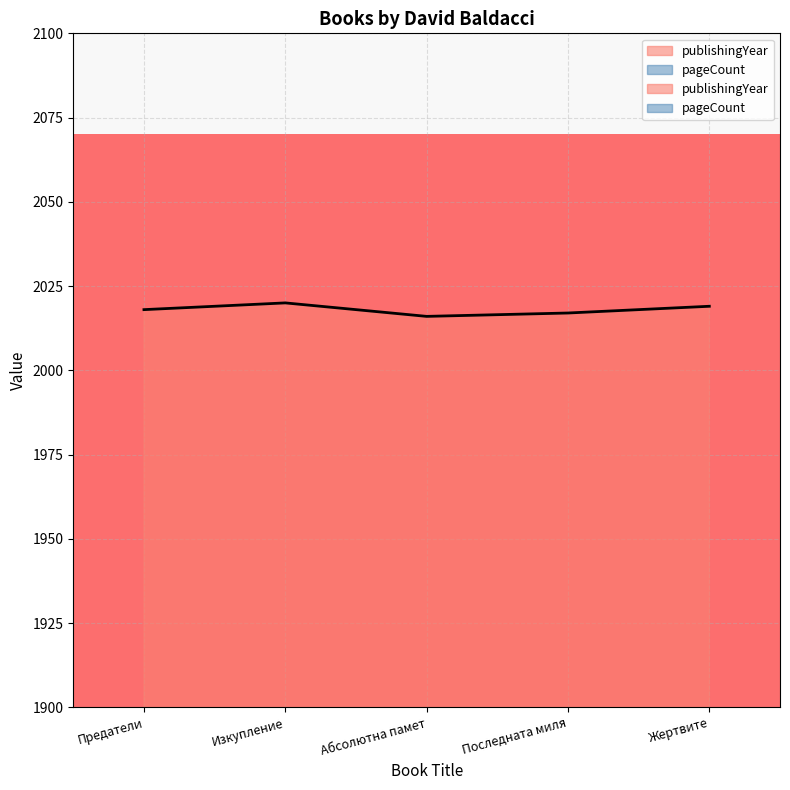

Reading right to left, transcribe all the data shown in this chart.

publishingYear: Жертвите=2019	Последната миля=2017	Абсолютна памет=2016	Изкупление=2020	Предатели=2018
pageCount: Жертвите=432	Последната миля=464	Абсолютна памет=448	Изкупление=432	Предатели=448